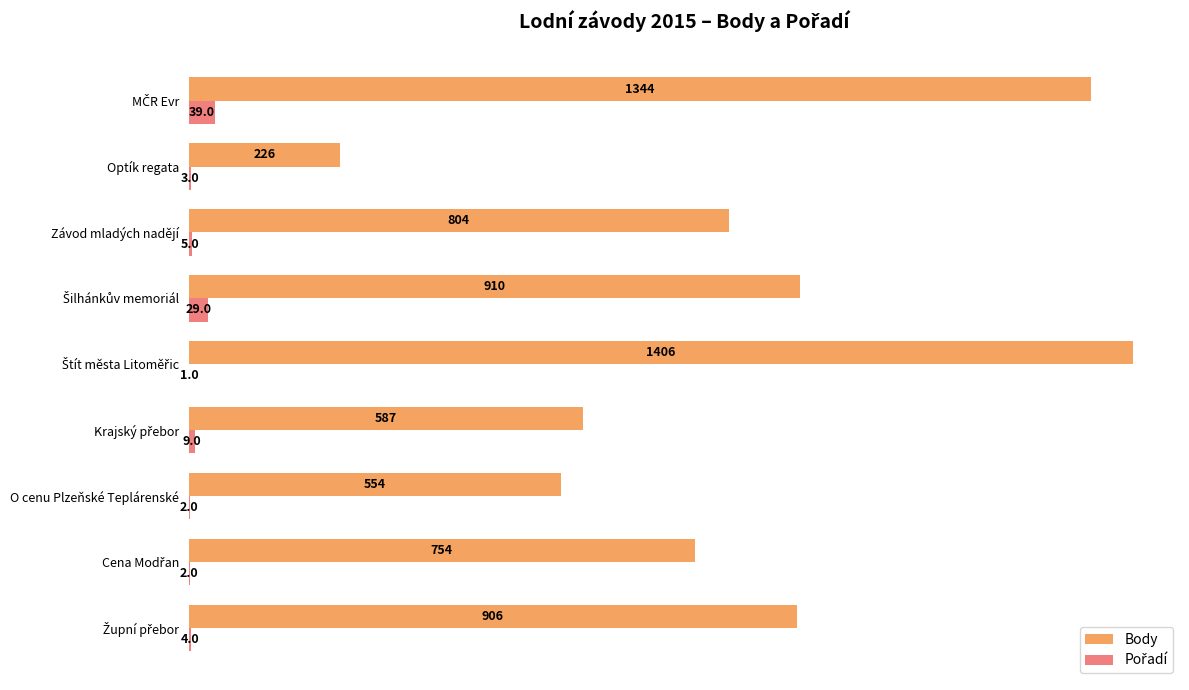

Which series has the largest total across all categories?

Body